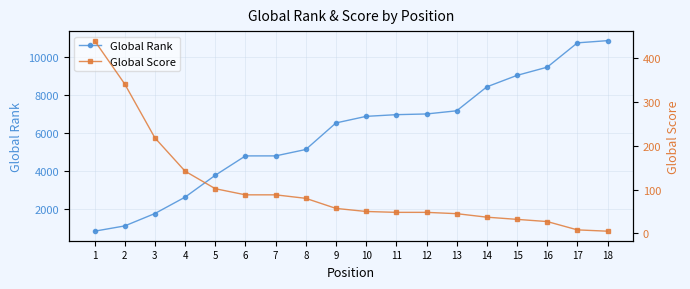

Is this an area chart (filled region under the line)?

No